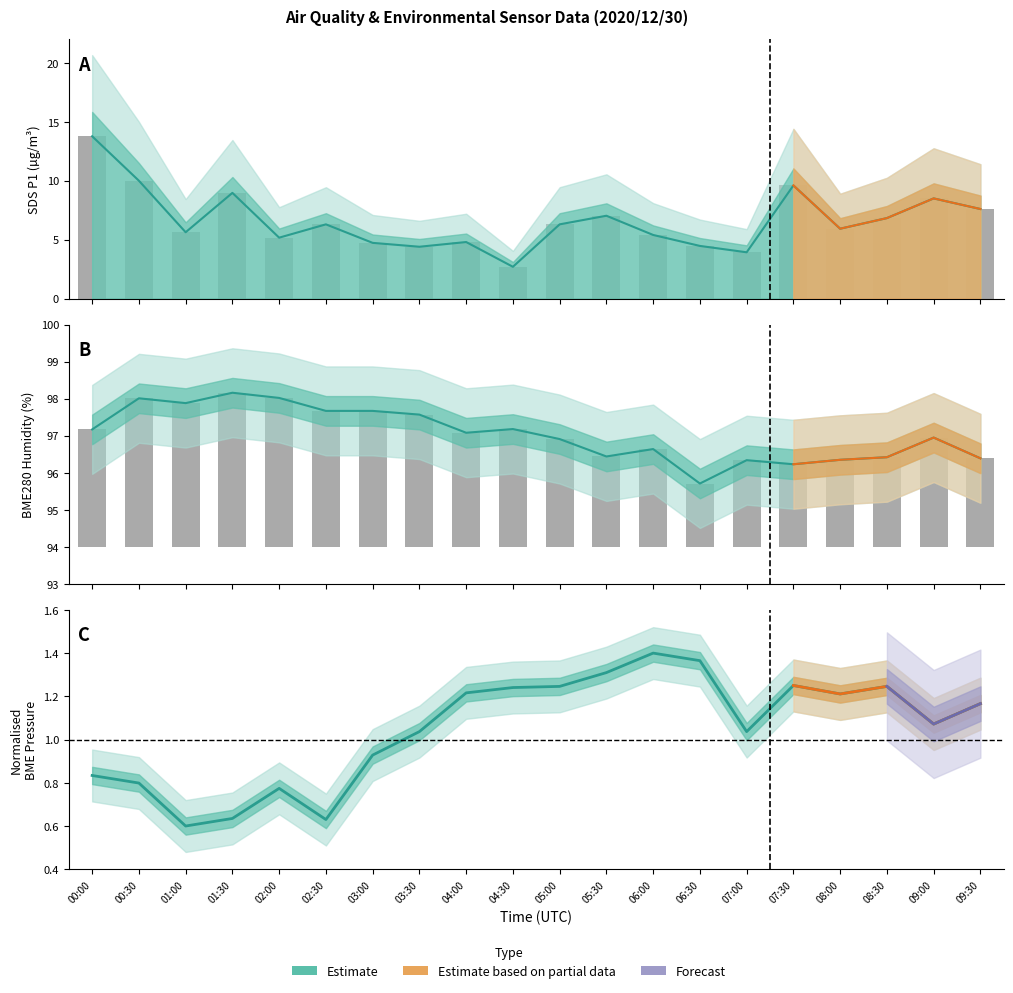

List the series in order of their peak value, lowest first.

BME280_pres, SDS_P1, BME280_hum